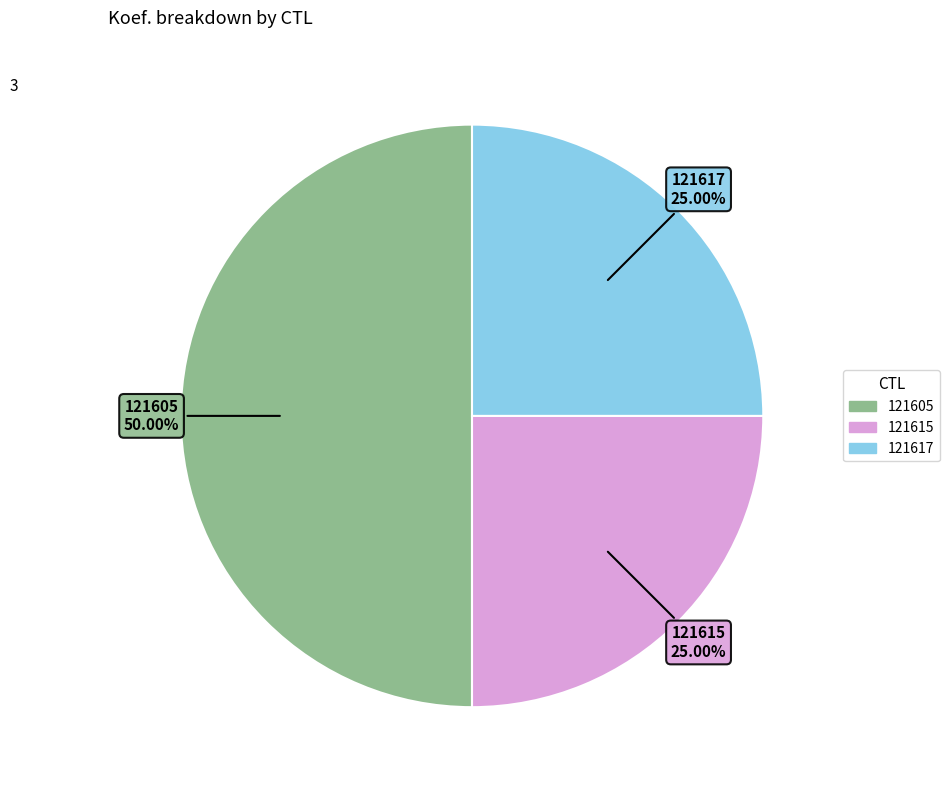

Does 121615 represent more than half of the total?

No